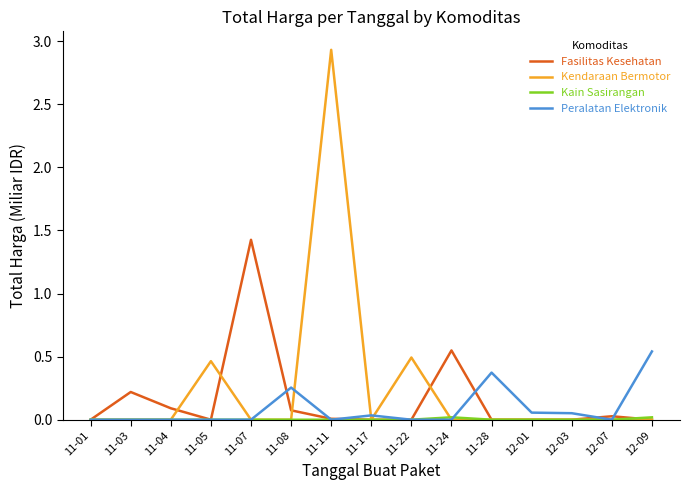

True or false: Fasilitas Kesehatan has a value of 1.0 at 11-24.

False